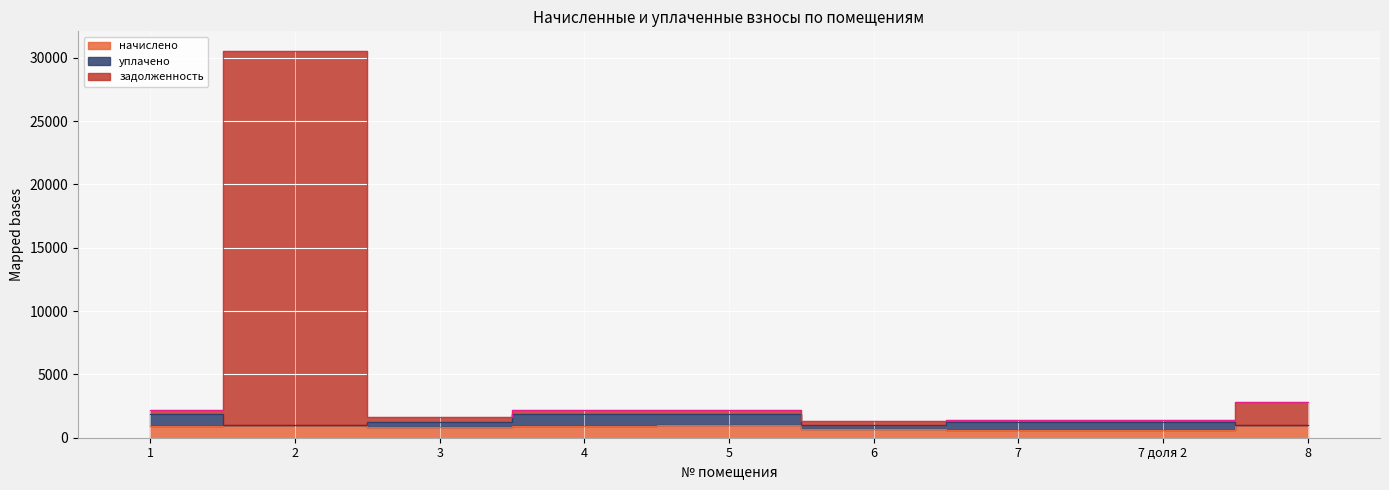

Does the chart display data point markers on the line(s)?

No